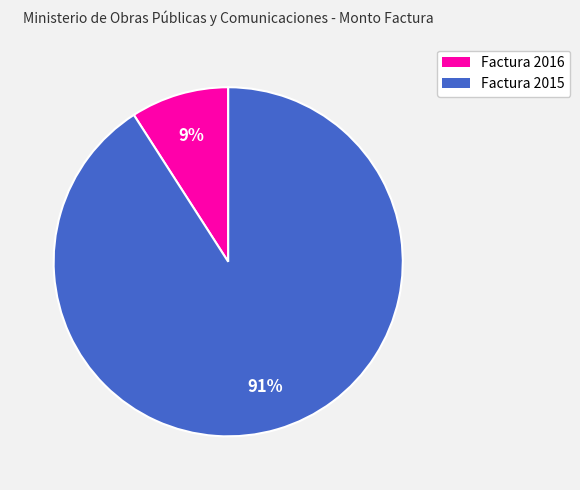

Between Factura 2016 and Factura 2015, which is larger?

Factura 2015